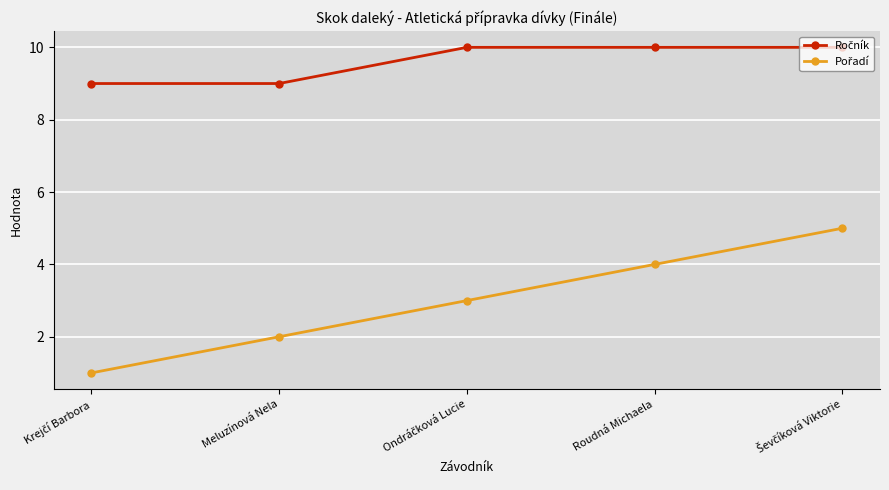

At how many categories does at least one series exceed 7?

5